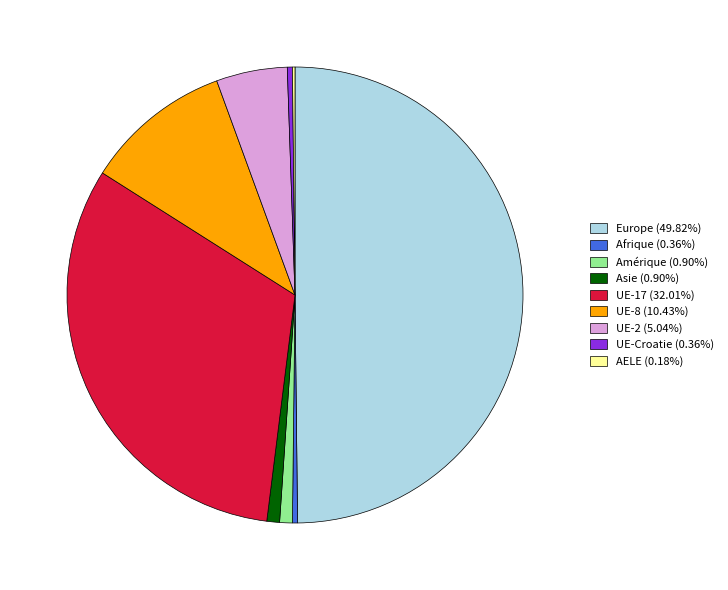

Does UE-2 (5.04%) account for over 50% of the chart?

No